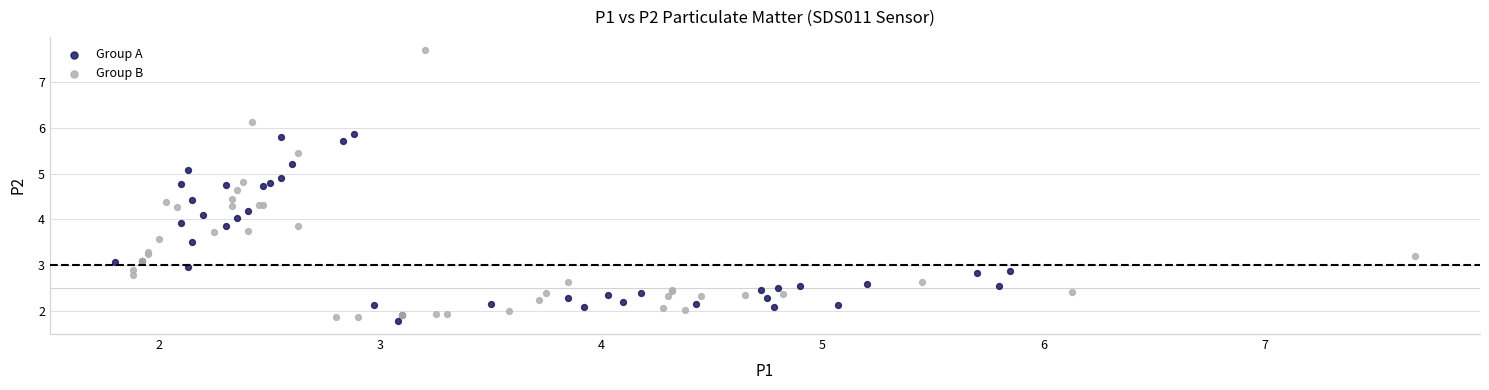

Which series has the widest spread of Y values?

Group B